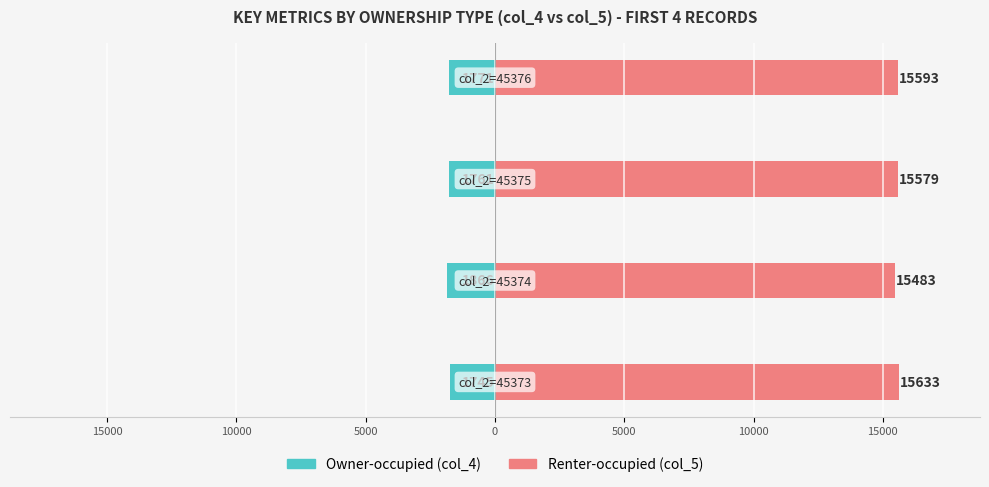

What is the smallest value displayed?

-1866